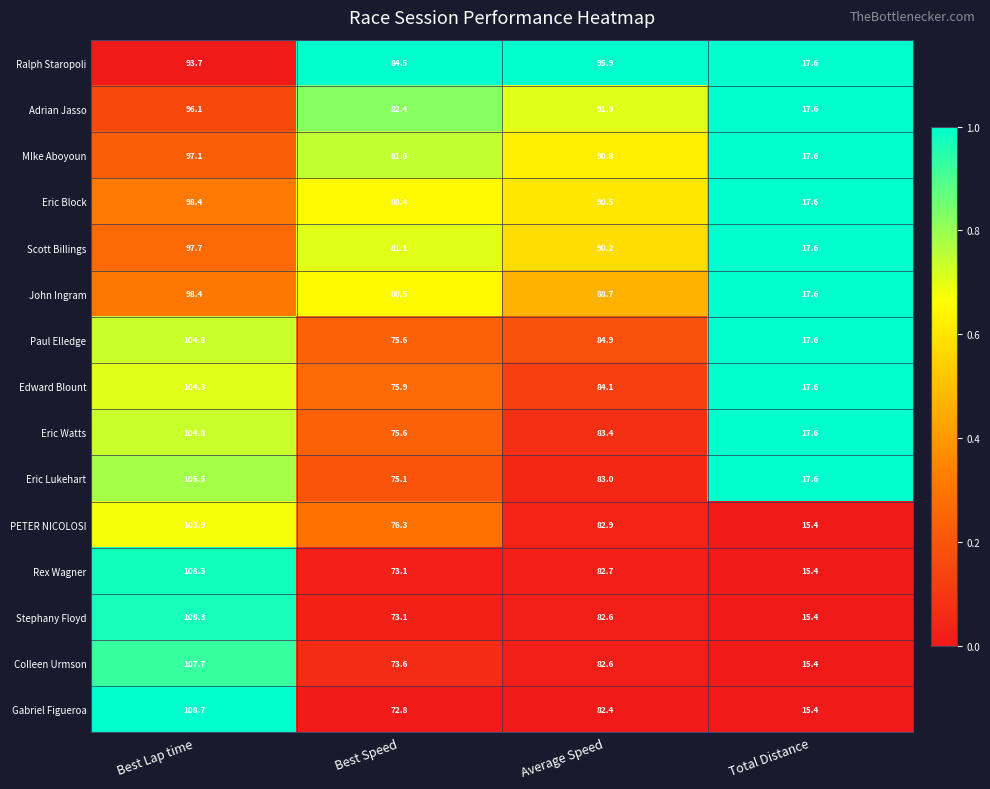

Where does the Edward Blount series first go above 84?

Best Lap time